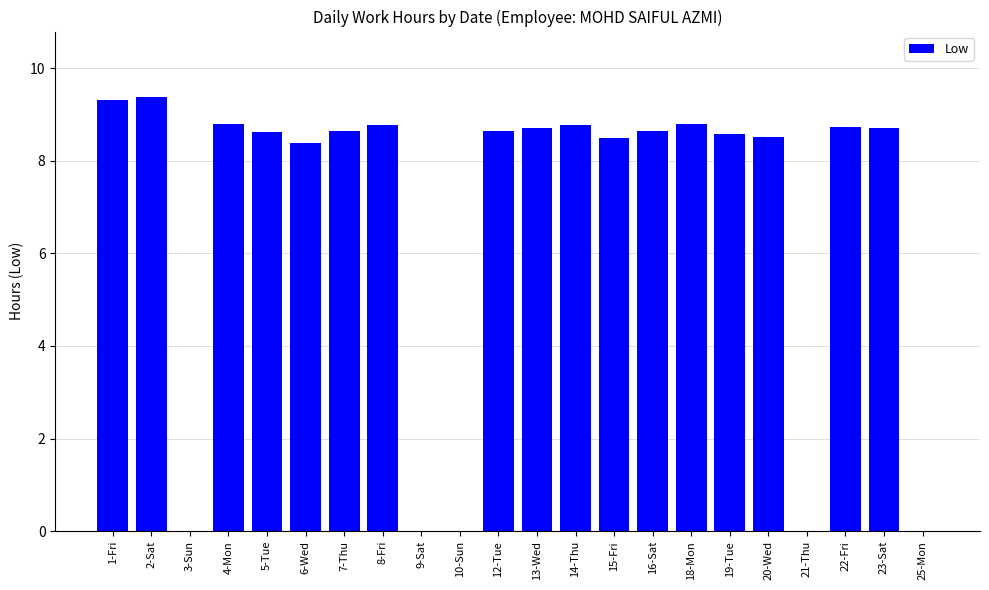

Are the bars grouped side by side (vs. stacked)?

No